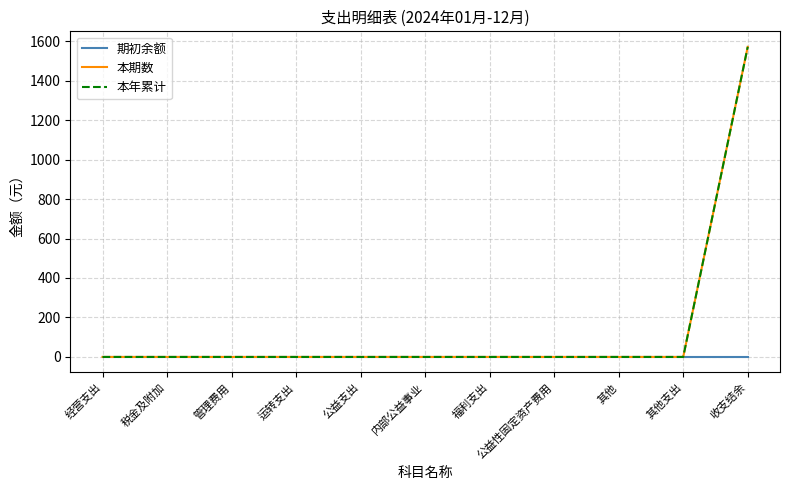

Does the chart display data point markers on the line(s)?

No